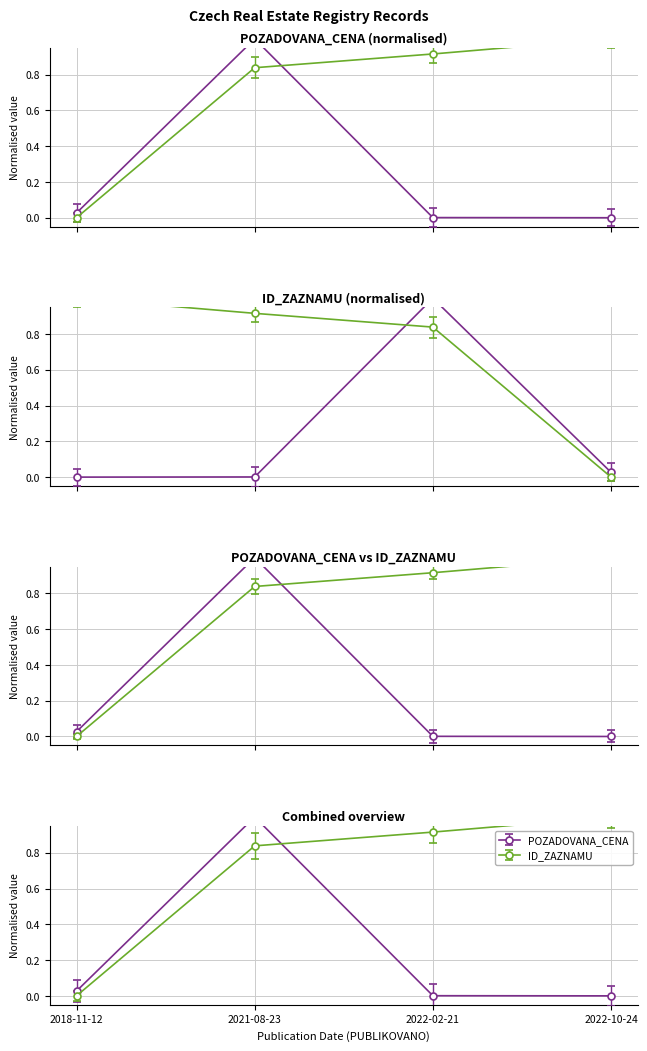

Is the value of POZADOVANA_CENA at 2021-08-23 greater than the value of ID_ZAZNAMU at 2022-02-21?

Yes